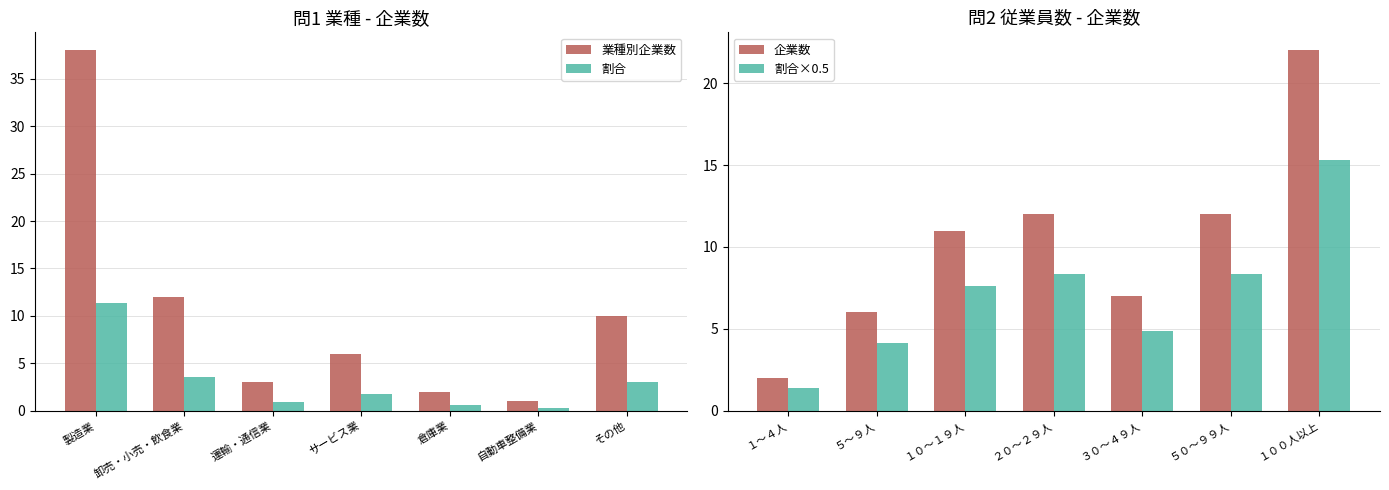

Where does the 割合 series first go above 1?

製造業